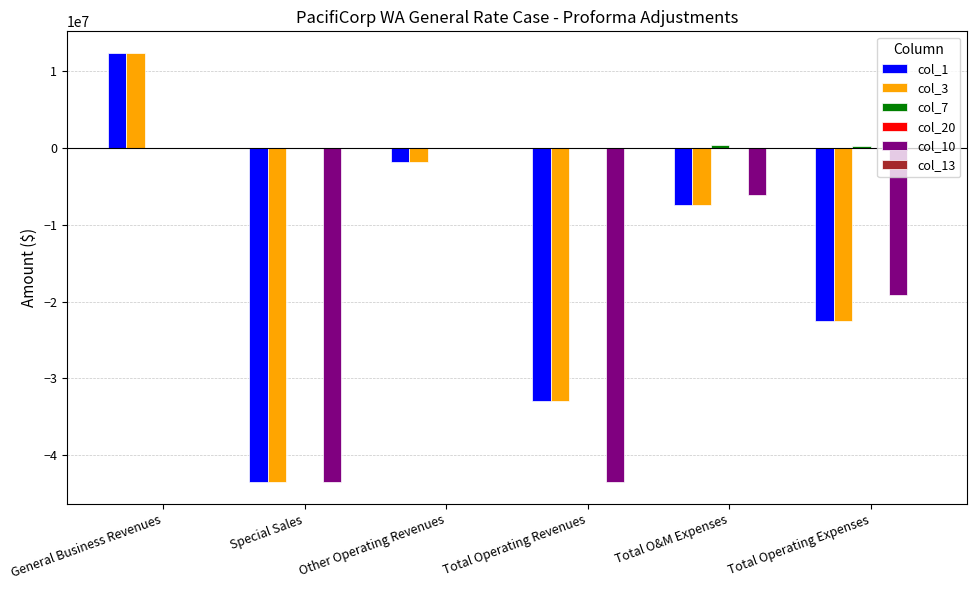

What is the sum of the col_3 values at General Business Revenues and Other Operating Revenues?

10569023.2